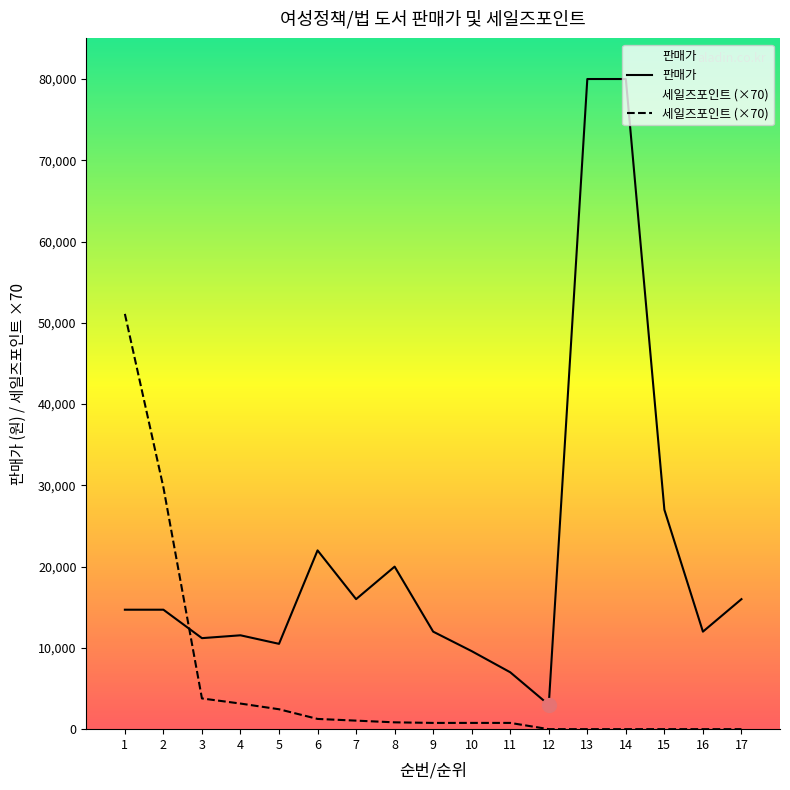

At which category does 판매가 reach its first local peak?

4